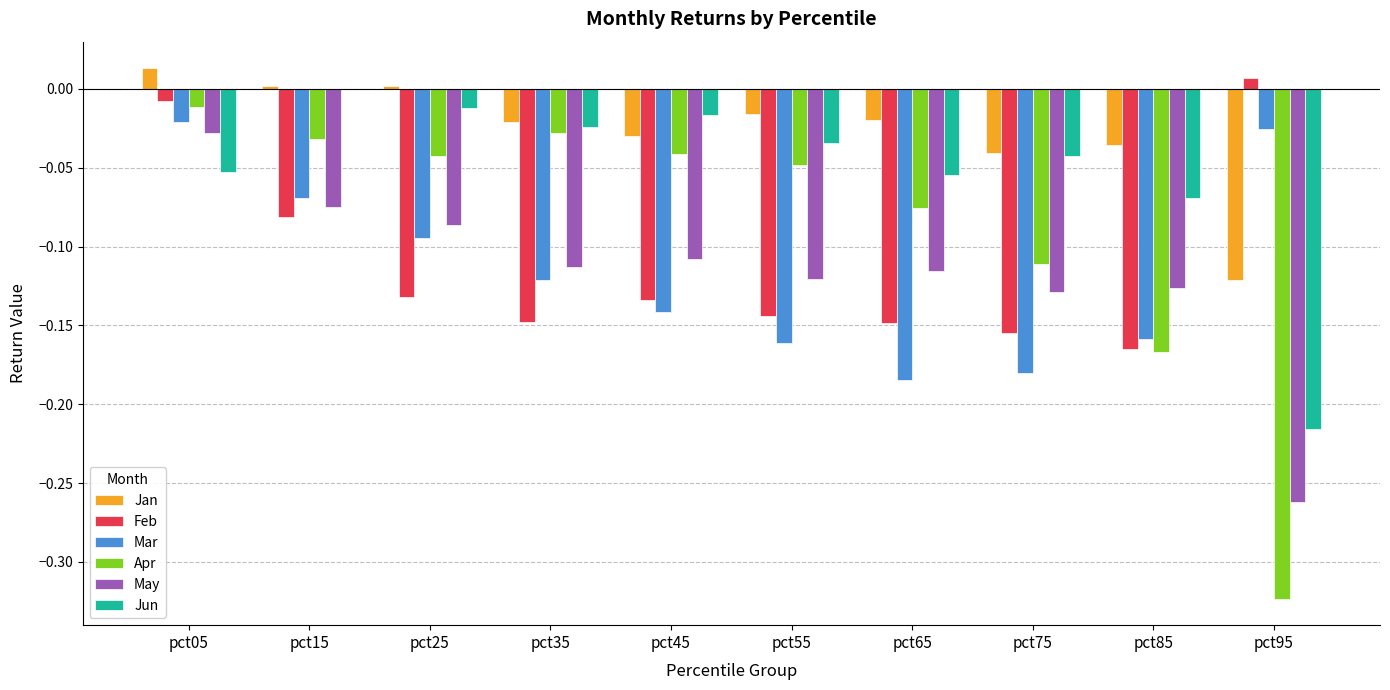

What is the total value across all series at pct45?

-0.5